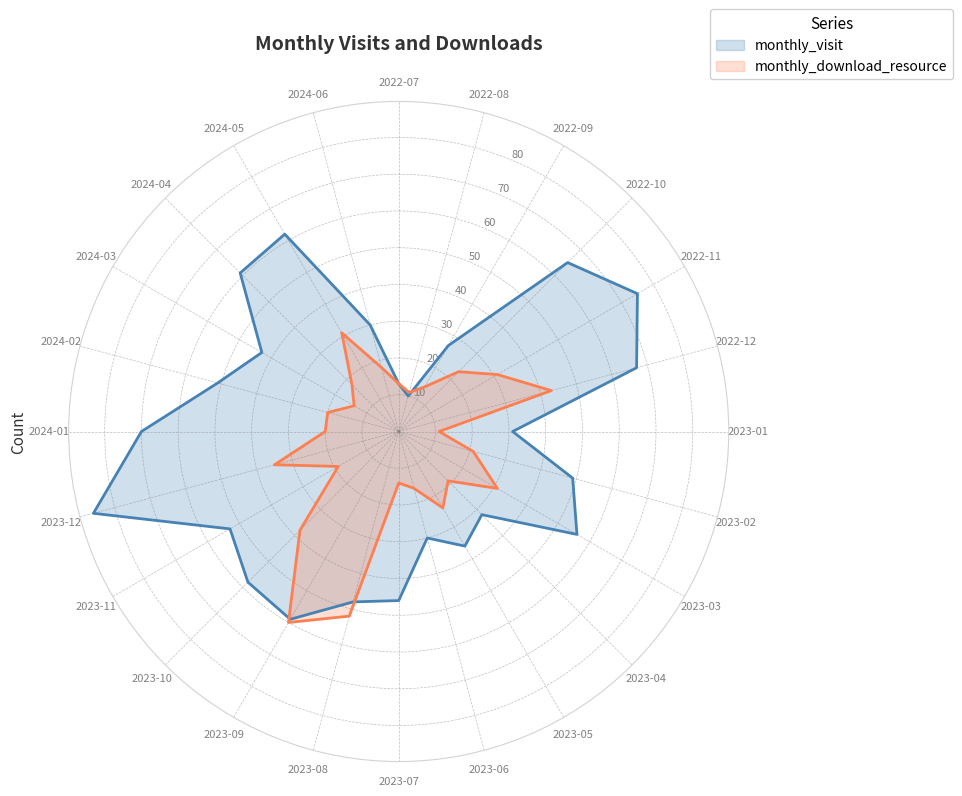

What is the difference between the maximum and minimum values in the monthly_visit series?

76